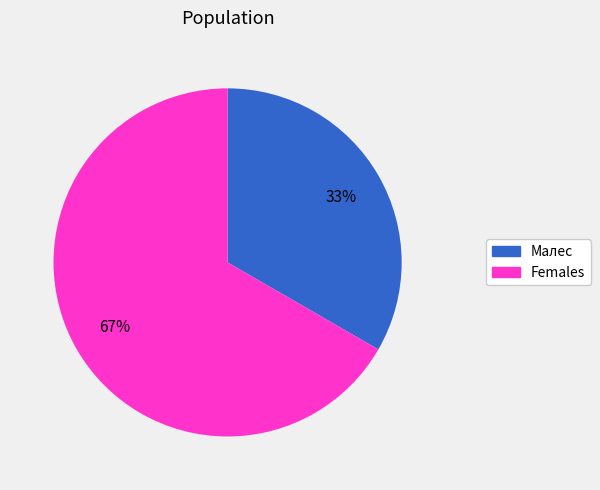

To the nearest percent, what is the average slice percentage?

50%